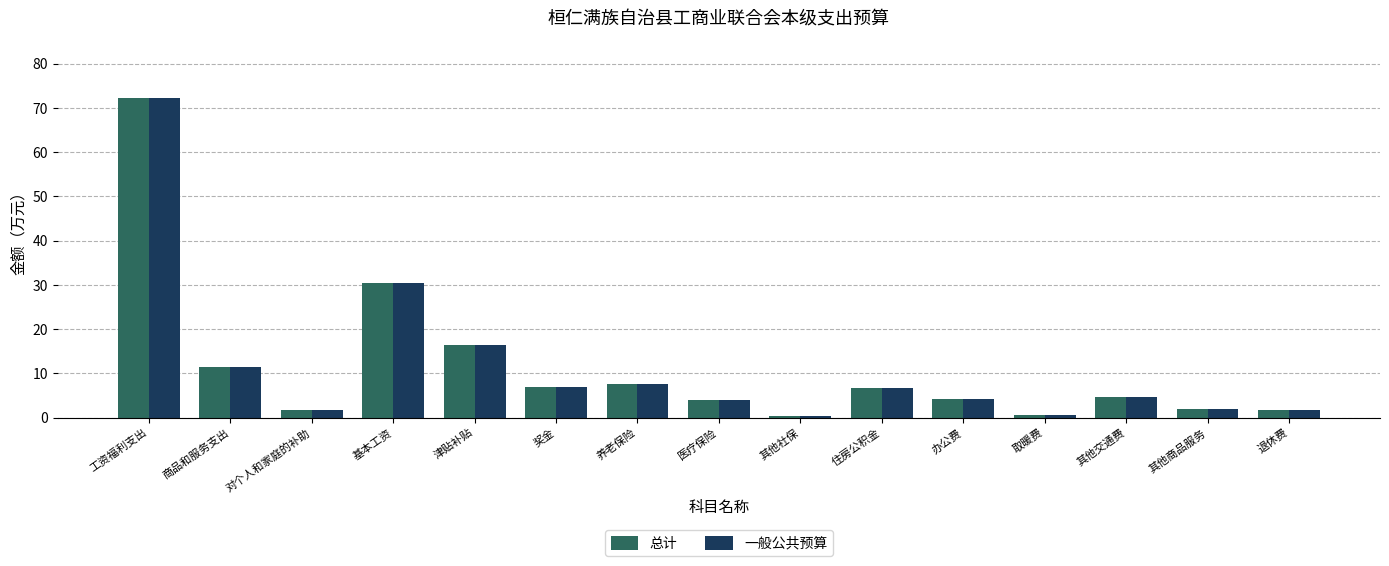

What is the value of the 一般公共预算 bar at the 7th from the left?

7.5